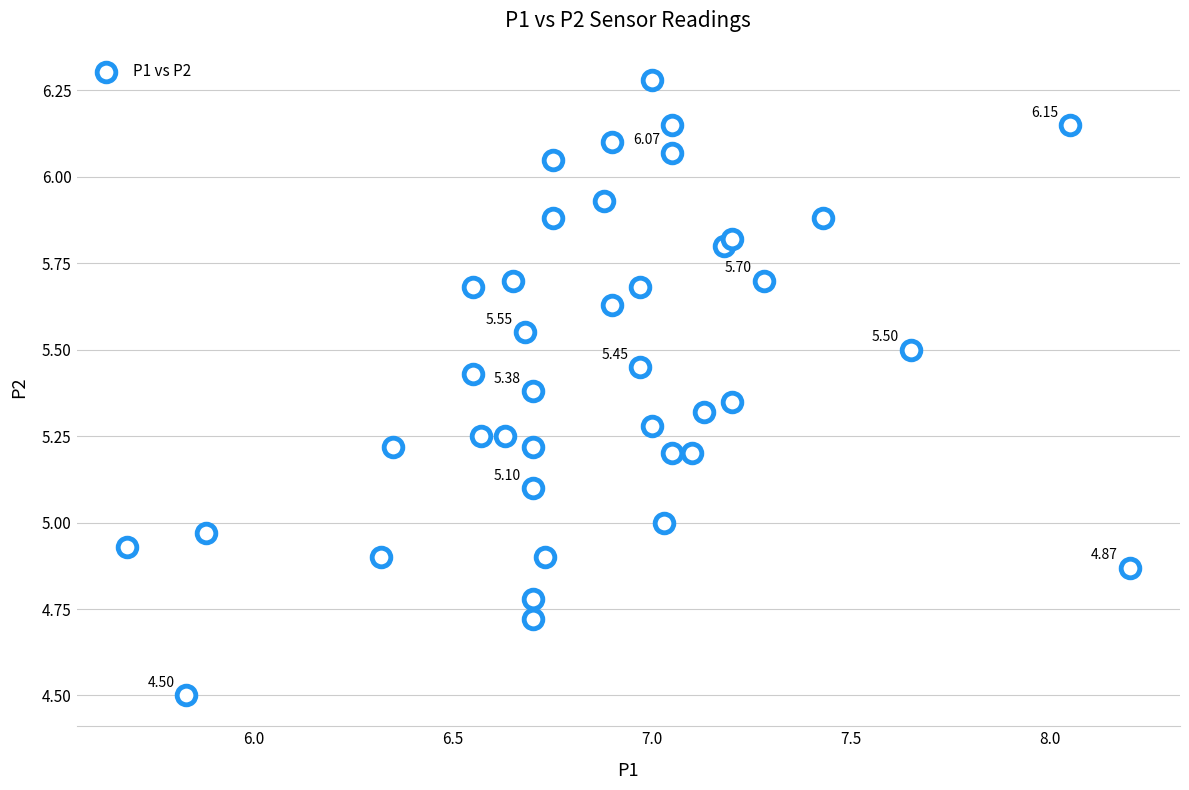

What is the range of X values (max minus min)?

2.5